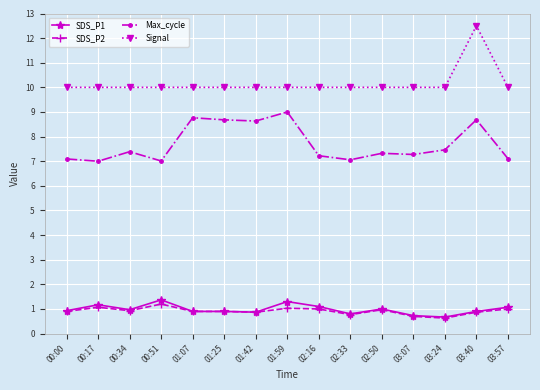

The value of Max_cycle at 00:17 is 7.0. True or false?

True